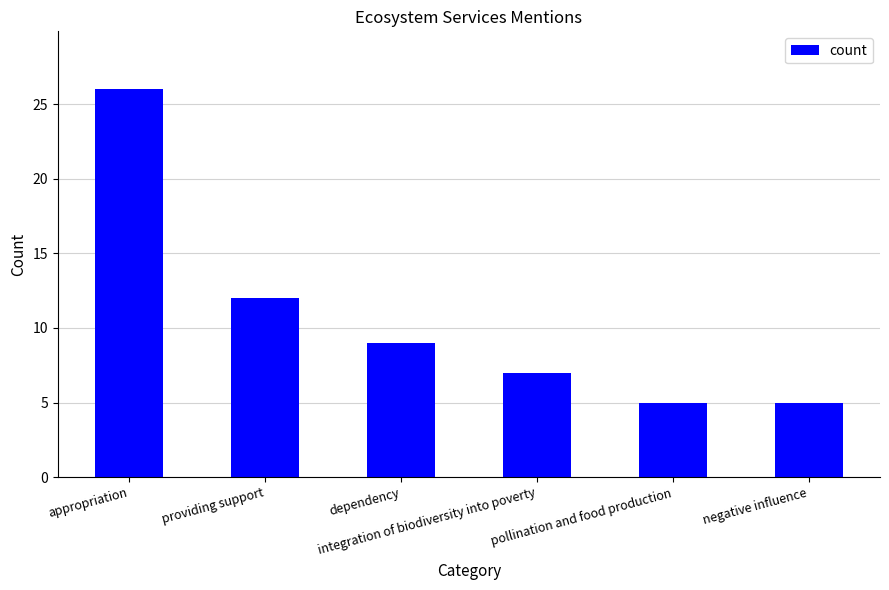

Reading left to right, transcribe all the data shown in this chart.

appropriation=26	providing support=12	dependency=9	integration of biodiversity into poverty=7	pollination and food production=5	negative influence=5